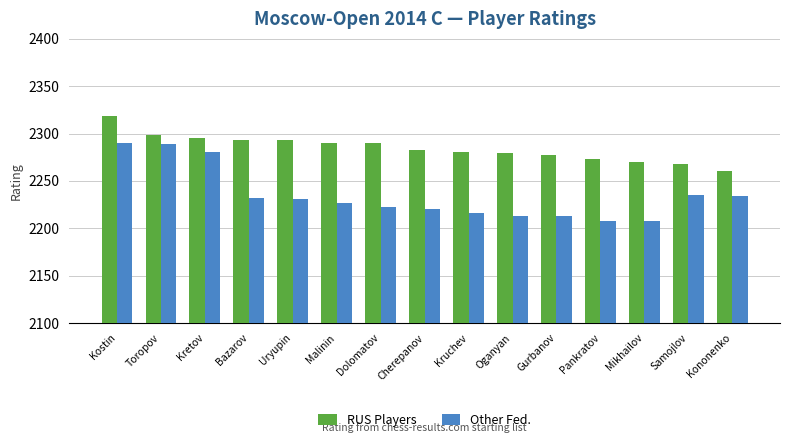

What is the sum of the RUS Players values at Malinin and Oganyan?

4569